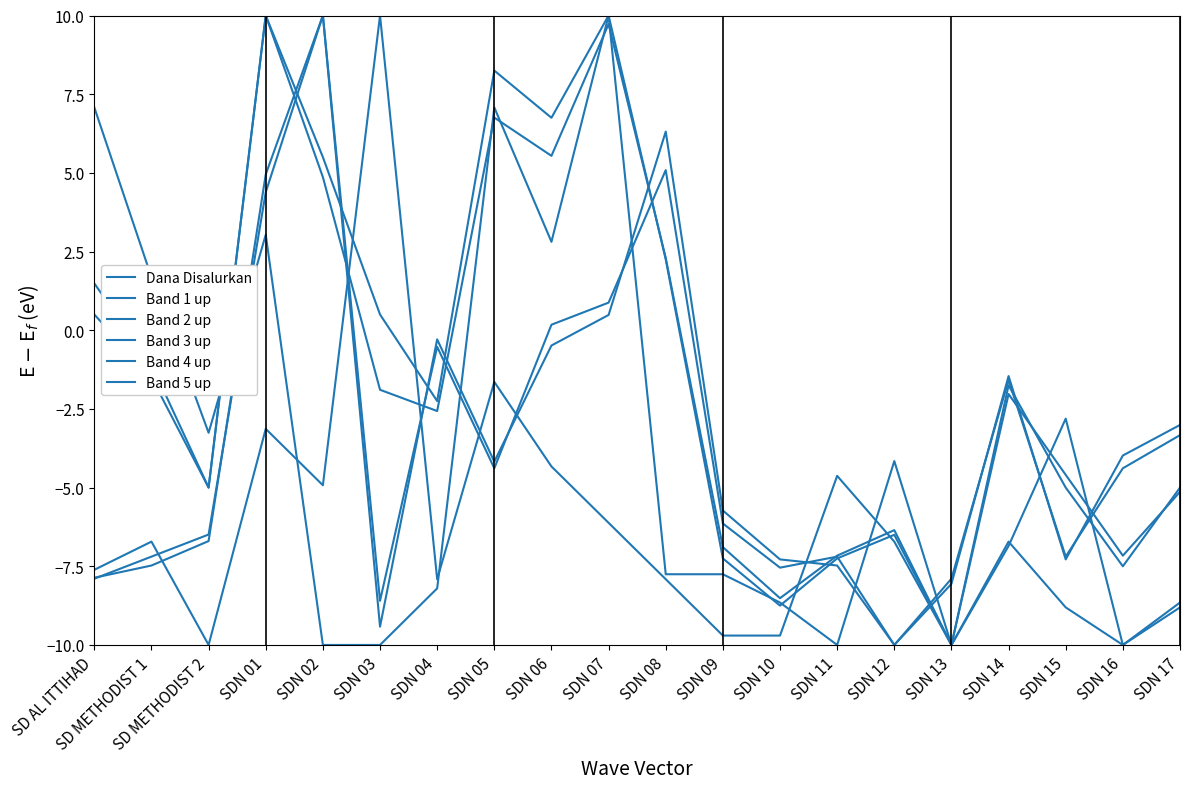

Which series changed the most between SDN 11 and SDN 13?

Band 5 up